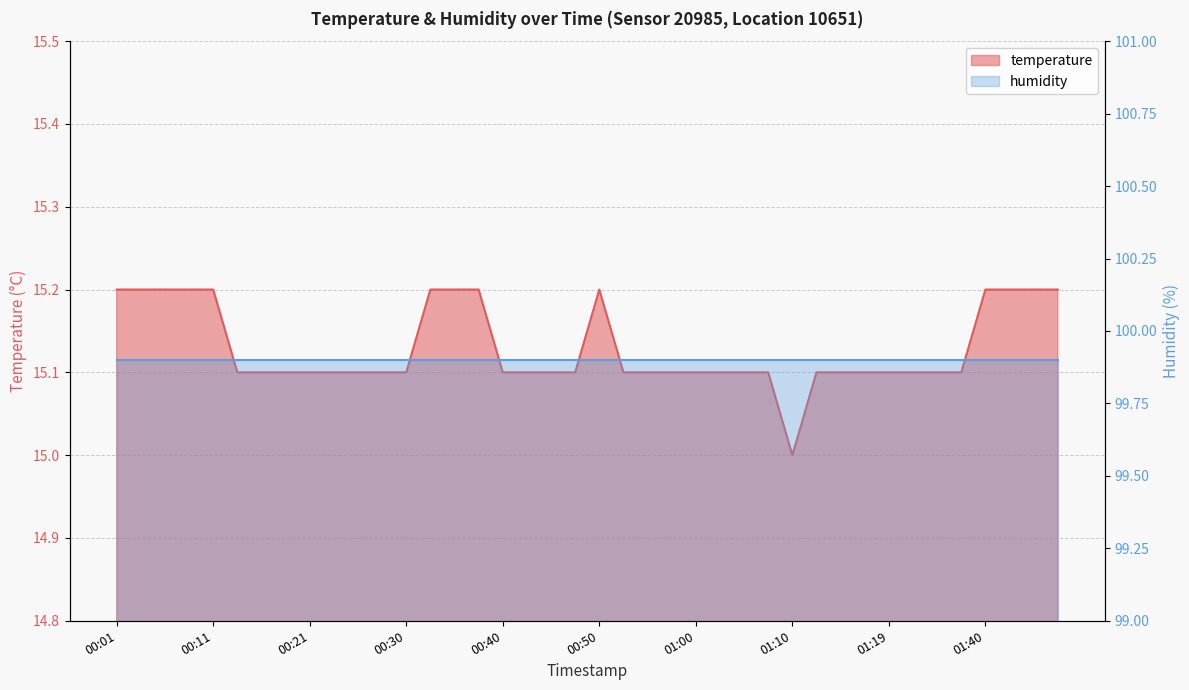

Reading left to right, list all the values displayed in this chart.

15.2	15.2	15.2	15.2	15.2	15.1	15.1	15.1	15.1	15.1	15.1	15.1	15.1	15.2	15.2	15.2	15.1	15.1	15.1	15.1	15.2	15.1	15.1	15.1	15.1	15.1	15.1	15.1	15.0	15.1	15.1	15.1	15.1	15.1	15.1	15.1	15.2	15.2	15.2	15.2